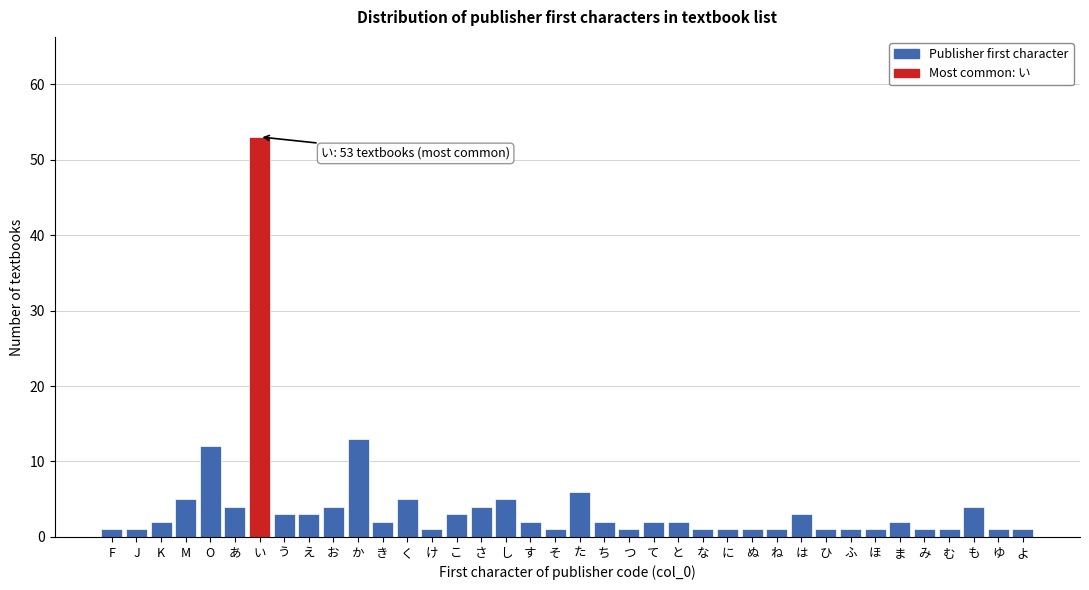

Approximately how many times larger is the value at き compared to く?

0.4